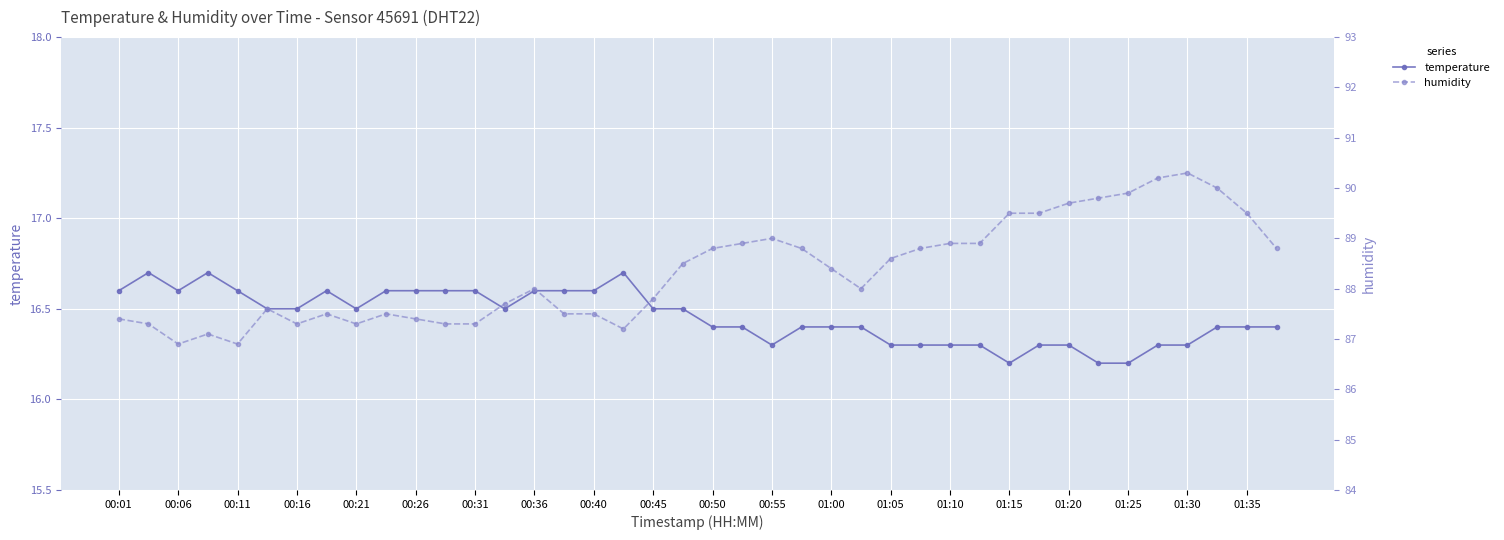

List the series in order of their overall mean, highest first.

humidity, temperature